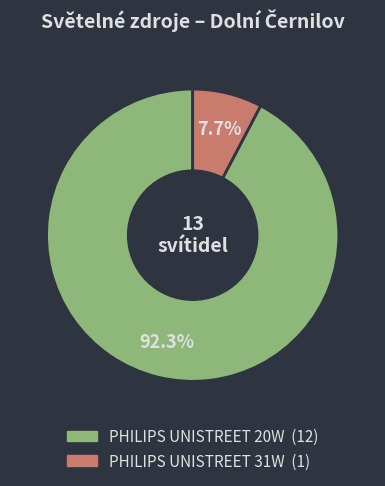

What is the ratio of the value at PHILIPS UNISTREET 20W to the value at PHILIPS UNISTREET 31W?

12.0